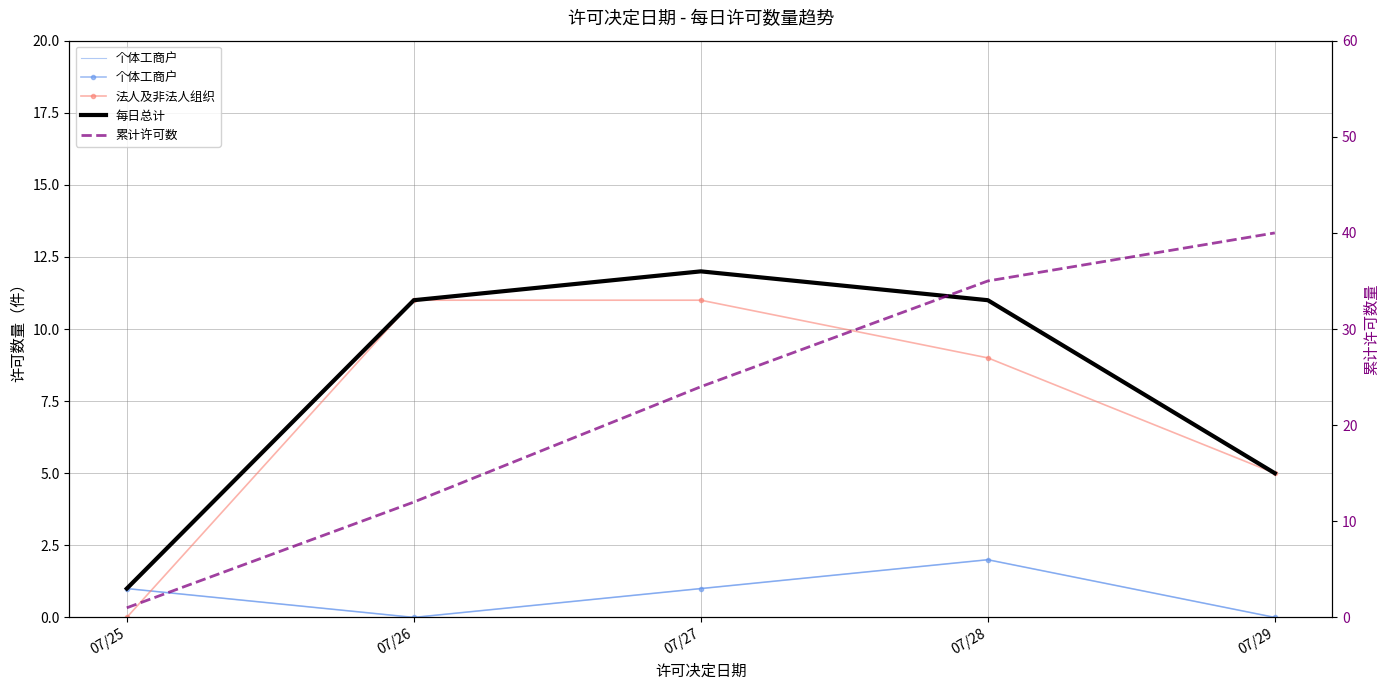

Where is 个体工商户 nearest to the value 1?

07/25